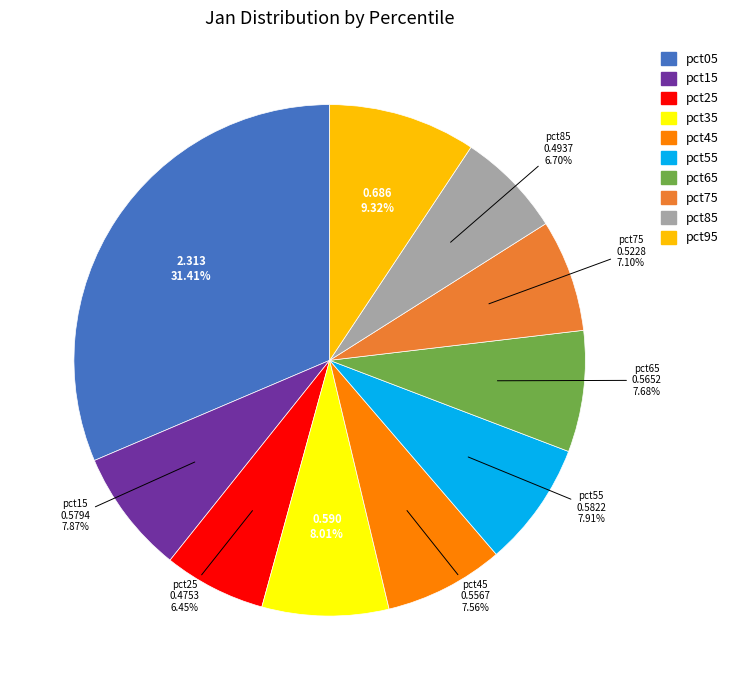

Which category has the biggest portion of the pie?

pct05